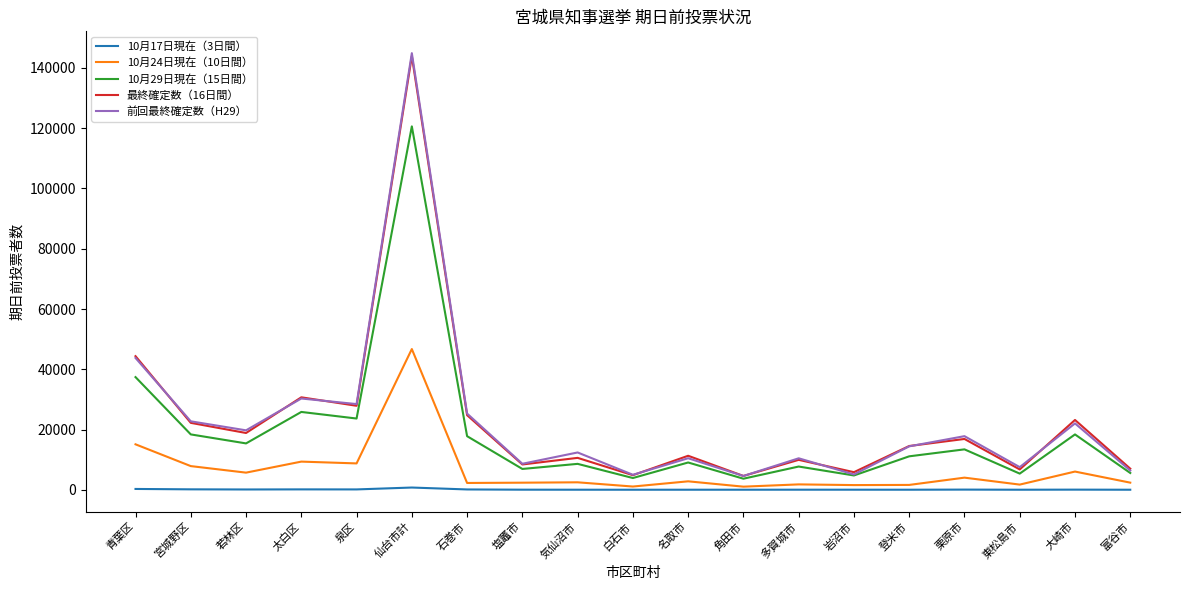

True or false: 最終確定数（16日間） and 10月17日現在（3日間） intersect in this chart.

False